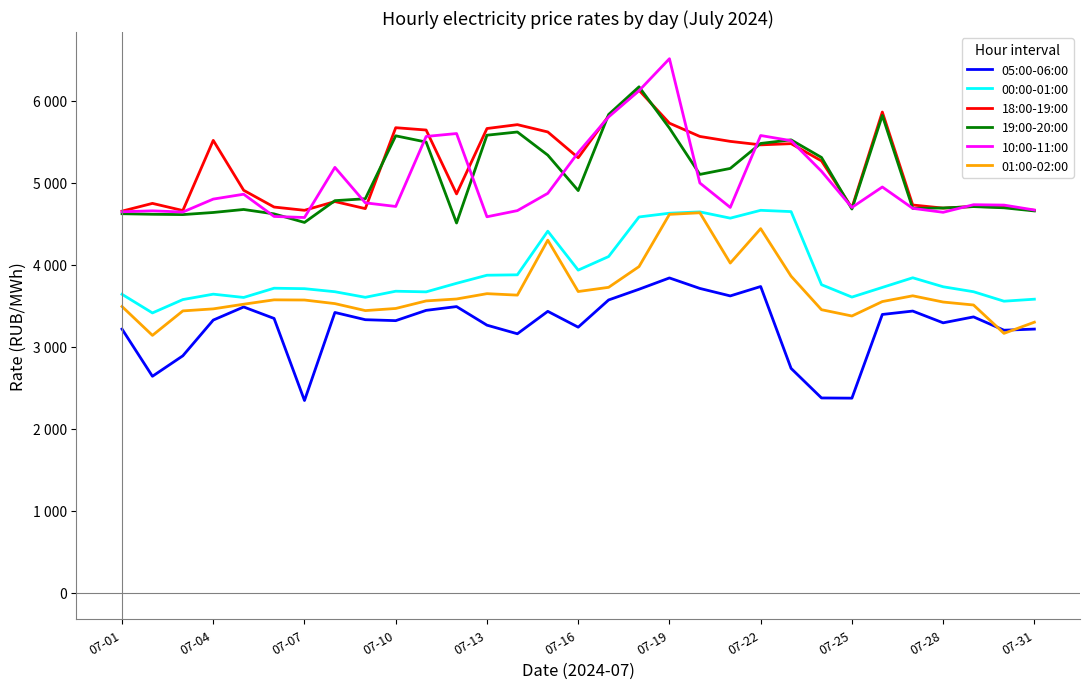

True or false: 19:00-20:00 and 00:00-01:00 cross at least once.

False